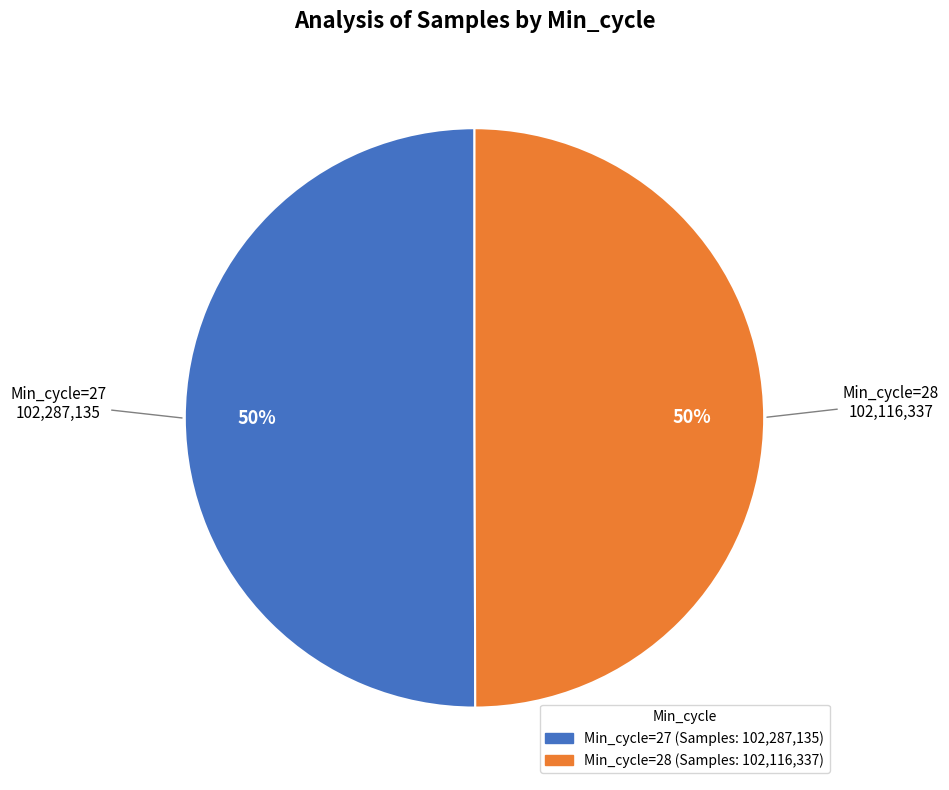

To the nearest percent, what is the average slice percentage?

50%